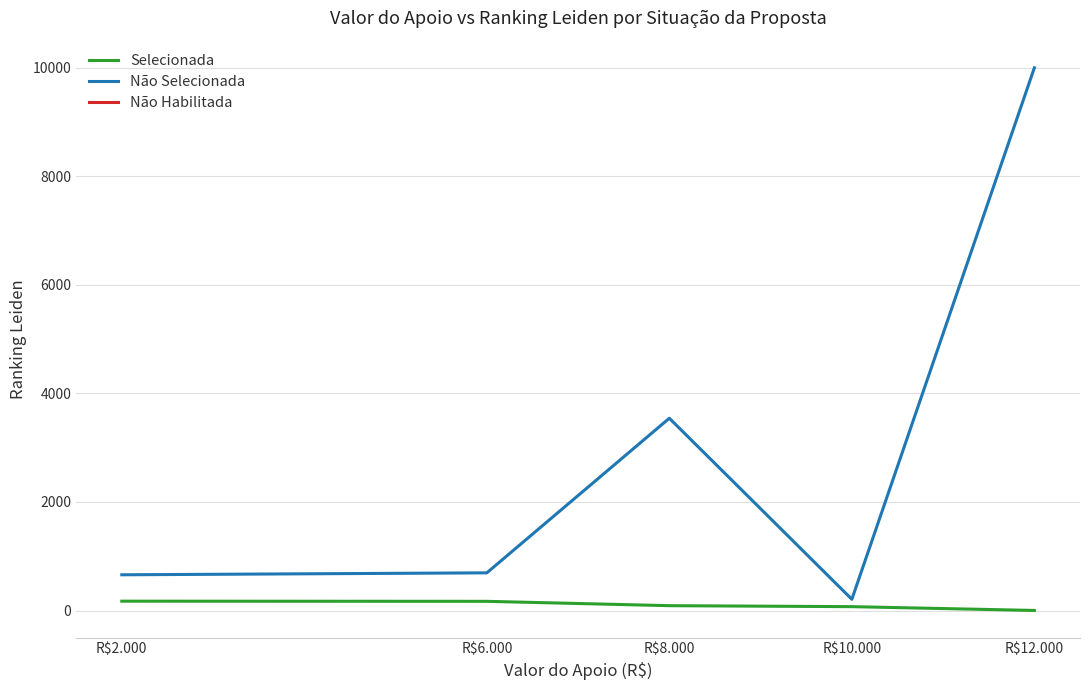

Where does the Selecionada series first go above 89?

R$2.000